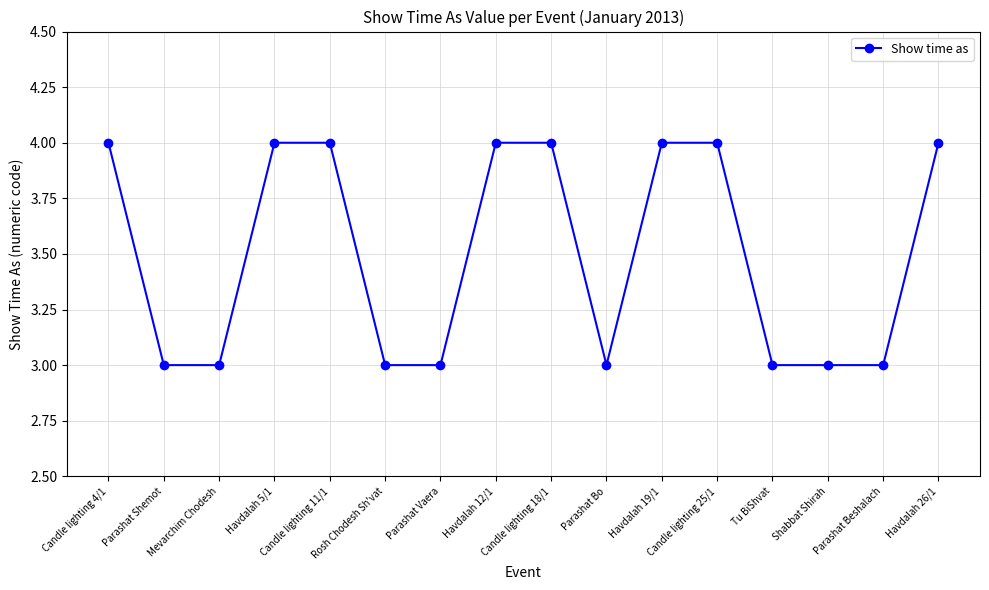

What is the greatest value displayed?

4